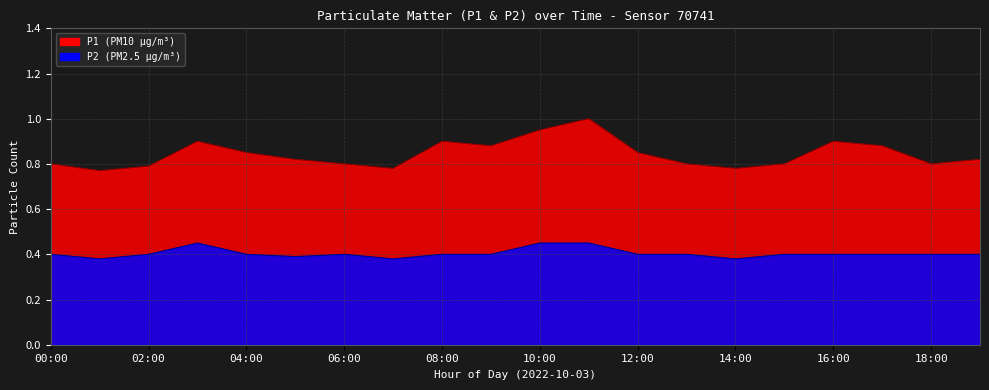

The value of P1 at 09:00 is 0.9. True or false?

True